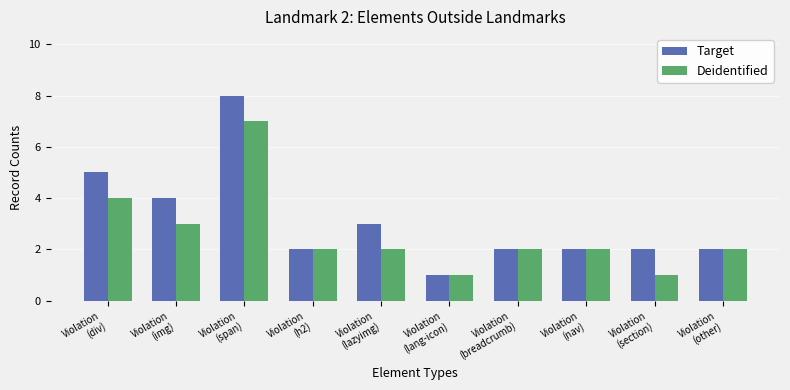

What position from the left is Violation
(other)?

10